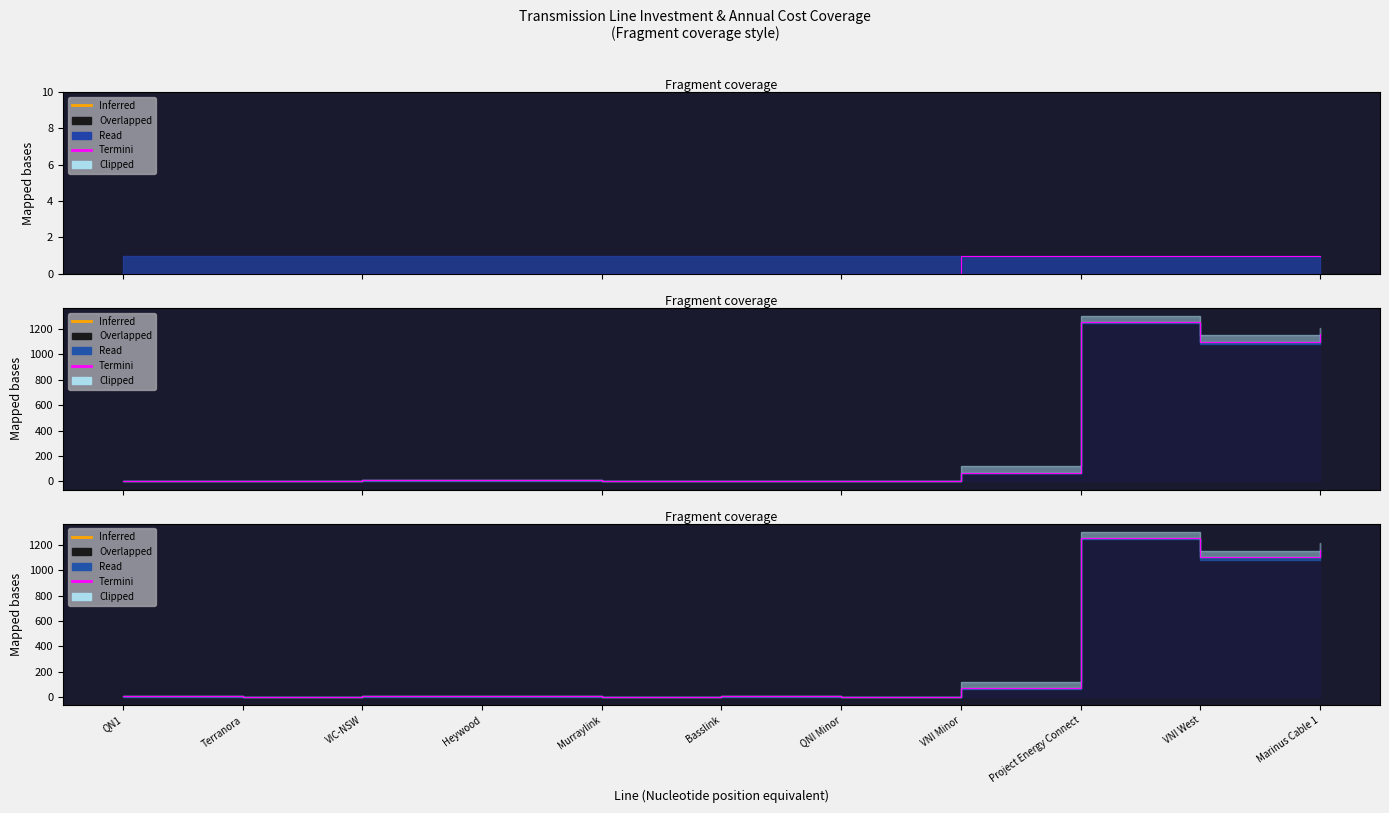

True or false: there are more than 2 points higher than both neighbors.

True